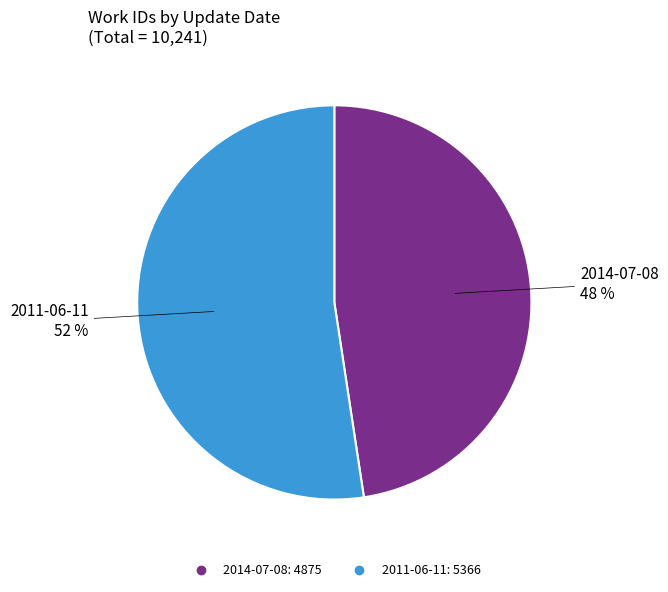

To the nearest percent, what is the average slice percentage?

50%